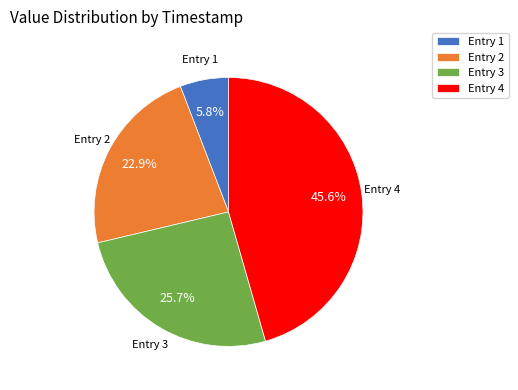

Rank the categories by value from lowest to highest.

Entry 1, Entry 2, Entry 3, Entry 4